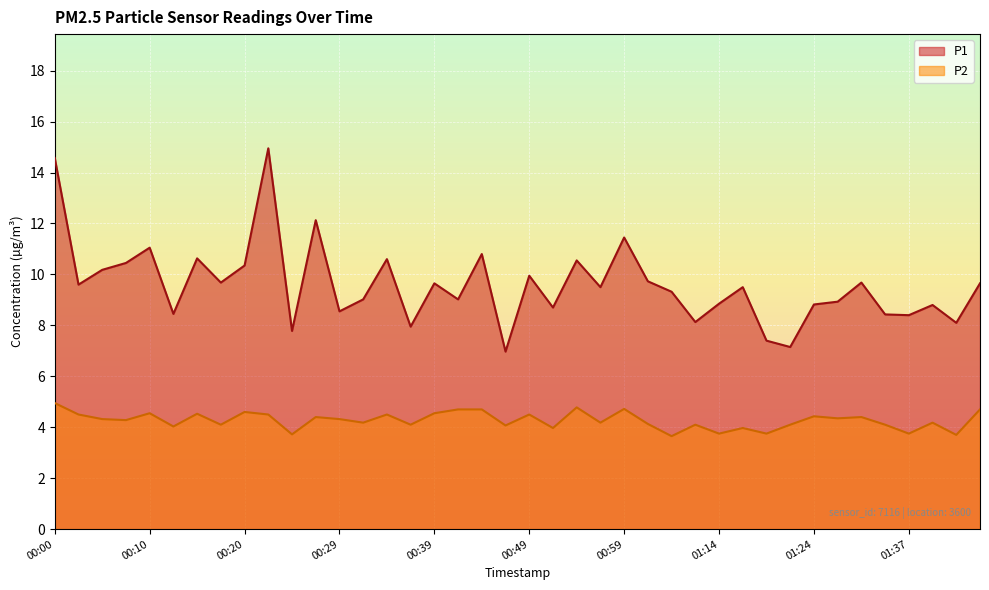

Which category has the lowest value in the P2 series?

01:04